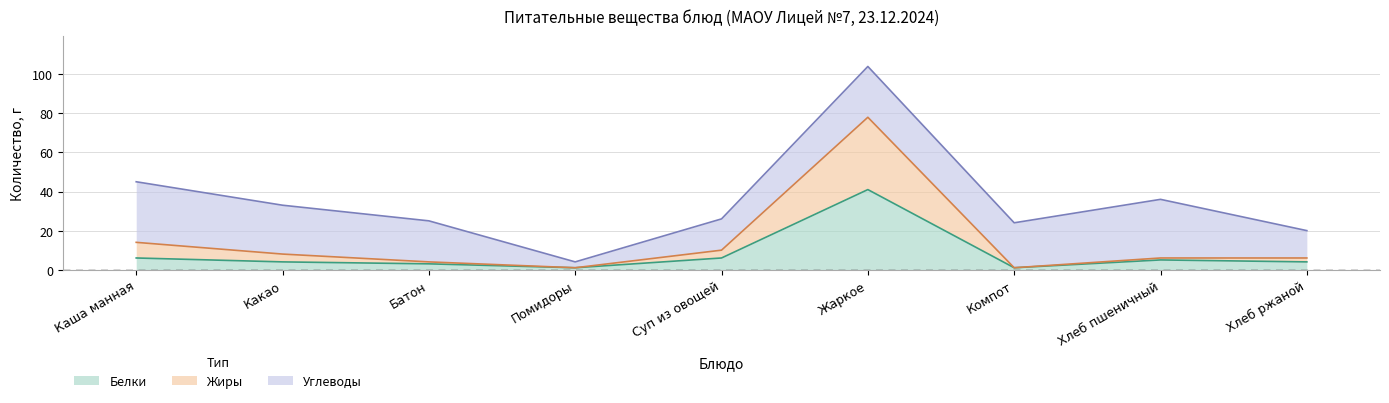

What are all the series names shown in the legend?

Белки, Жиры, Углеводы